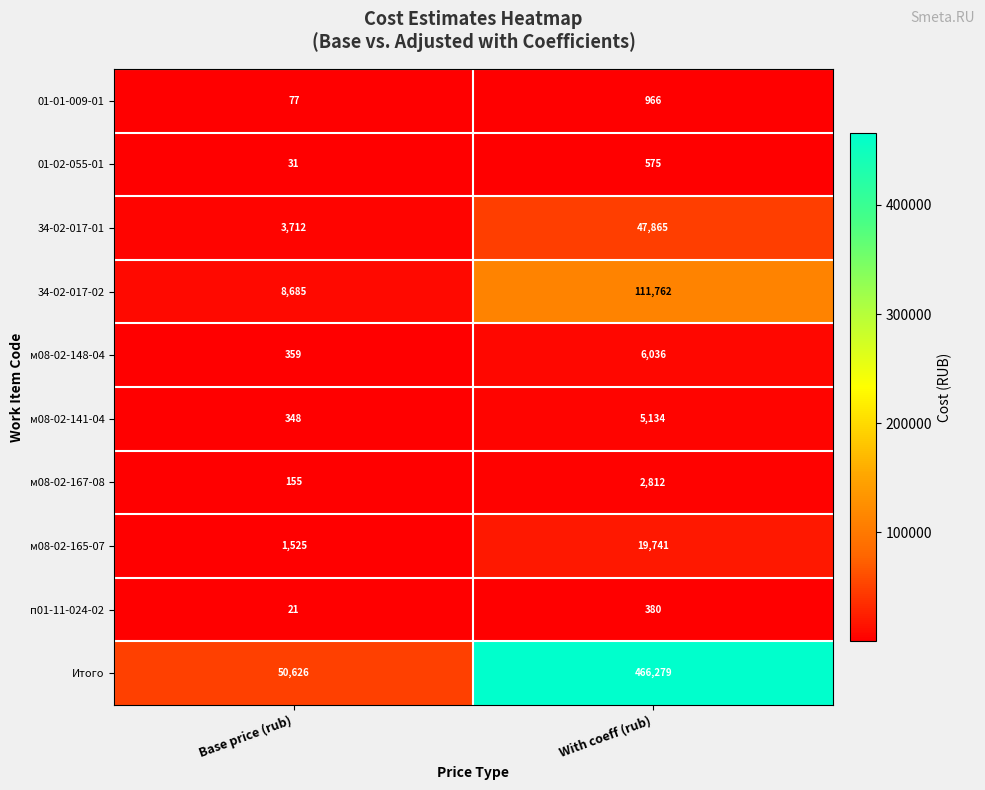

What is the sum of the 34-02-017-01 values at Base price (rub) and With coeff (rub)?

51577